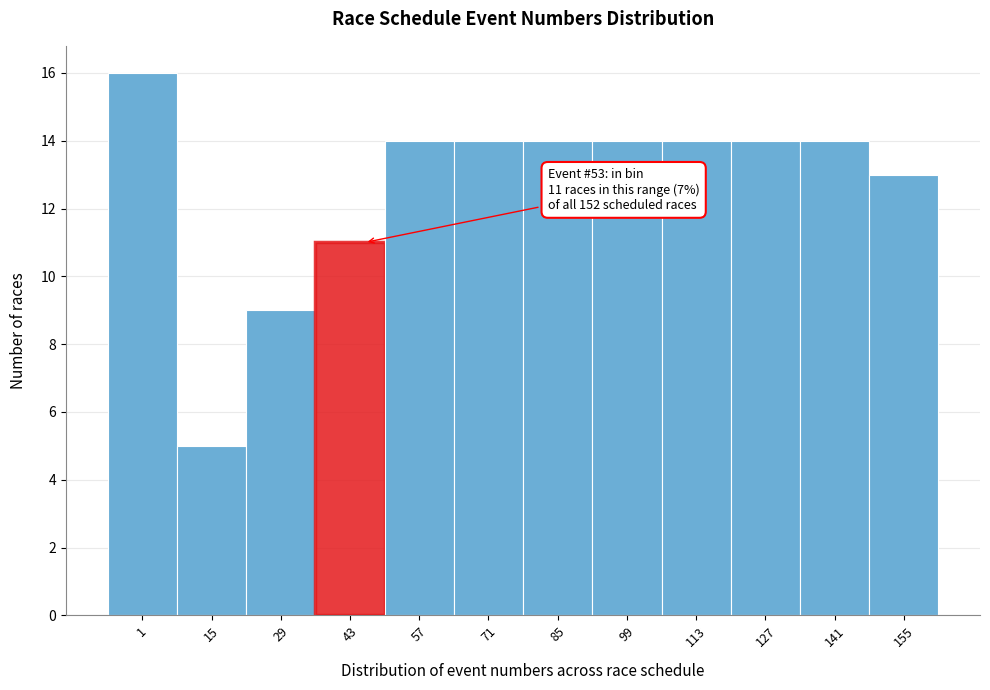

Reading left to right, extract all data points from this chart.

16	5	9	11	14	14	14	14	14	14	14	13